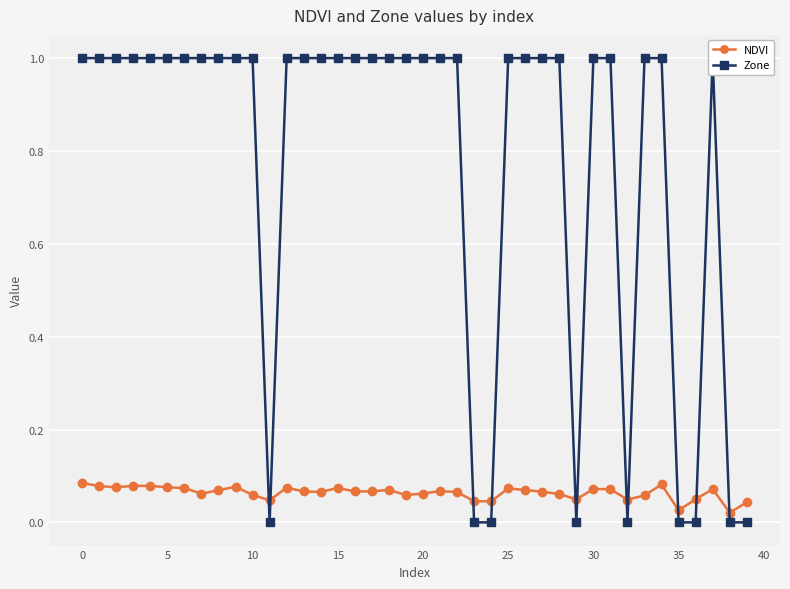

Reading left to right, transcribe all the data shown in this chart.

NDVI: 0.1	0.1	0.1	0.1	0.1	0.1	0.1	0.1	0.1	0.1	0.1	0.0	0.1	0.1	0.1	0.1	0.1	0.1	0.1	0.1	0.1	0.1	0.1	0.0	0.0	0.1	0.1	0.1	0.1	0.0	0.1	0.1	0.0	0.1	0.1	0.0	0.0	0.1	0.0	0.0
Zone: 1.0	1.0	1.0	1.0	1.0	1.0	1.0	1.0	1.0	1.0	1.0	0.0	1.0	1.0	1.0	1.0	1.0	1.0	1.0	1.0	1.0	1.0	1.0	0.0	0.0	1.0	1.0	1.0	1.0	0.0	1.0	1.0	0.0	1.0	1.0	0.0	0.0	1.0	0.0	0.0